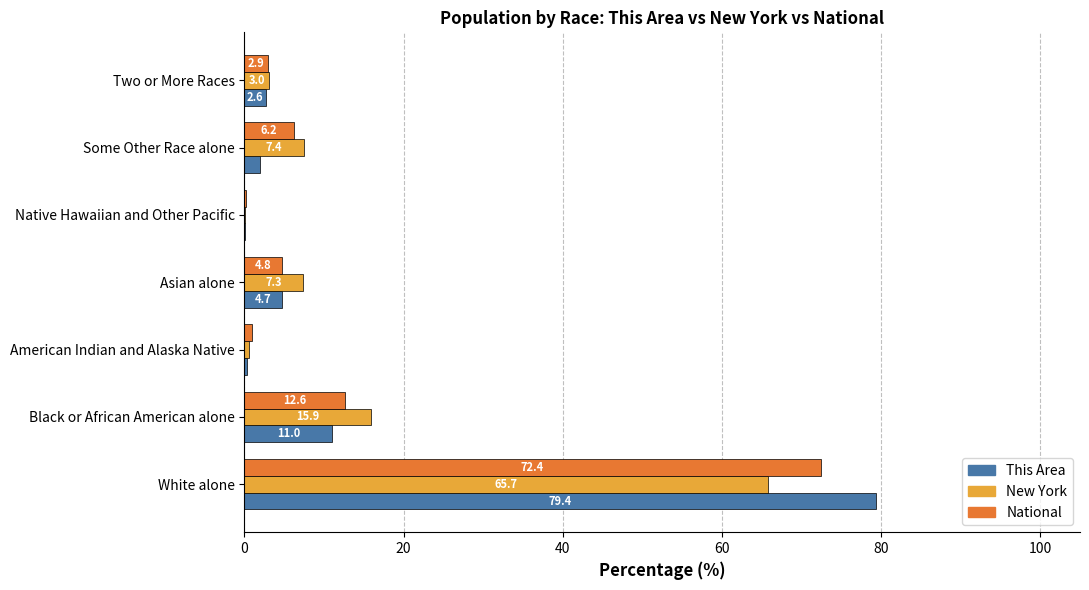

At which label is This Area closest to 39?

Black or African American alone